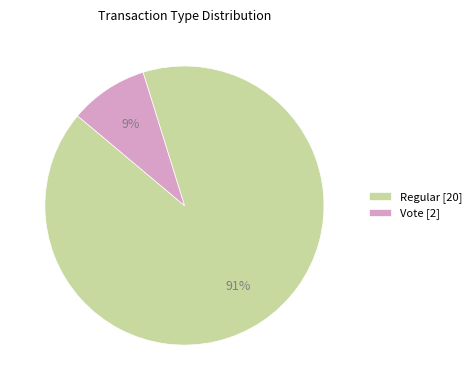

To the nearest percent, what is the average slice percentage?

50%